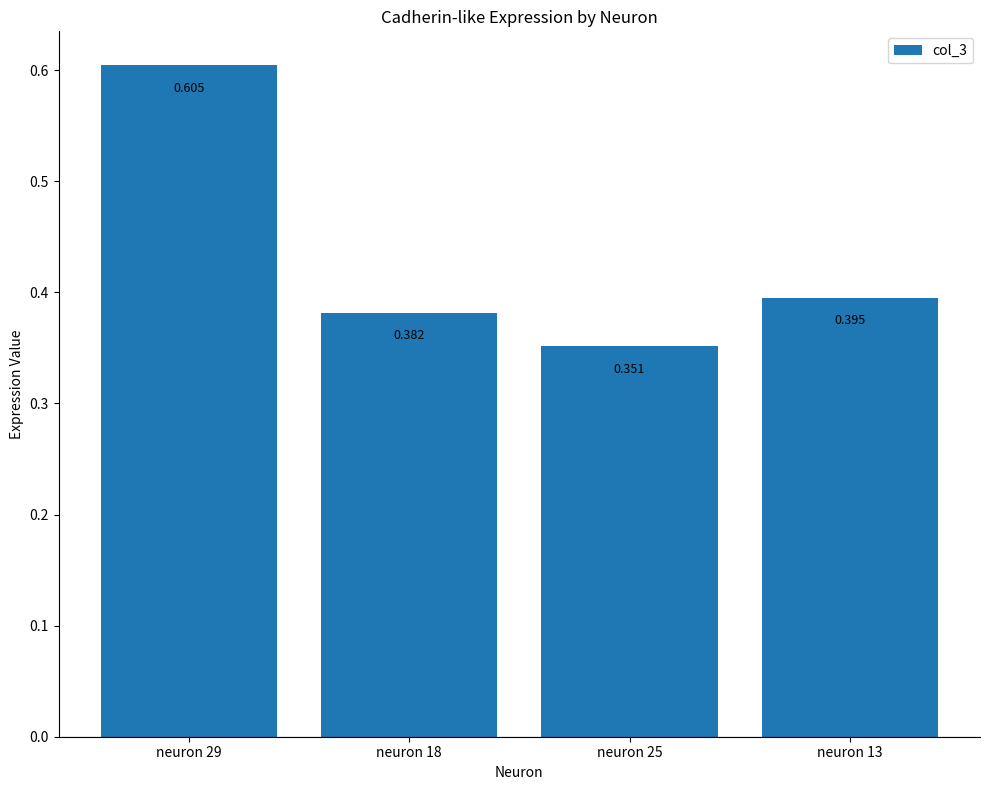

How many categories are shown in the chart?

4